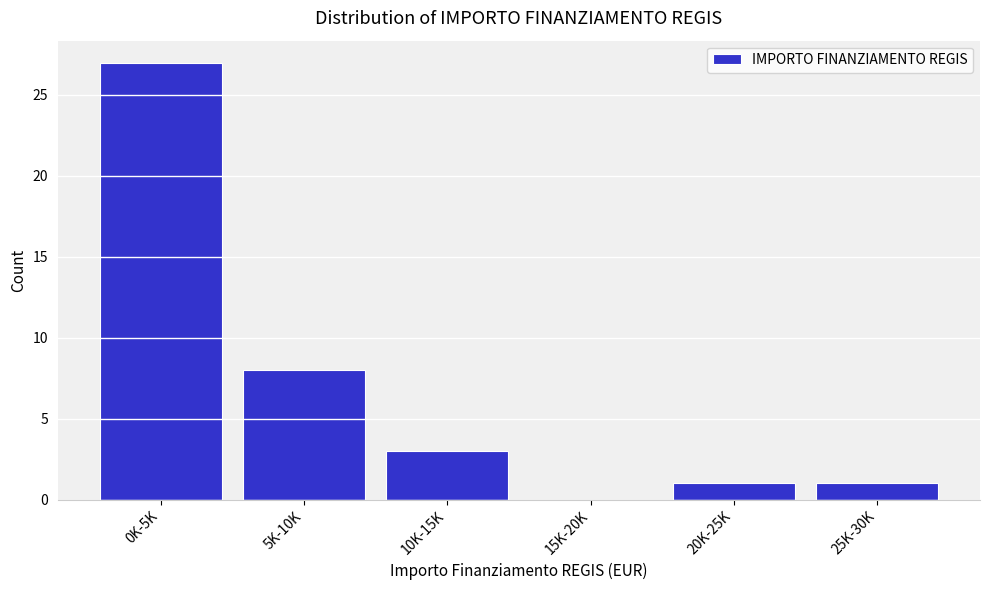

Reading left to right, transcribe all the data shown in this chart.

0K-5K=27	5K-10K=8	10K-15K=3	15K-20K=0	20K-25K=1	25K-30K=1